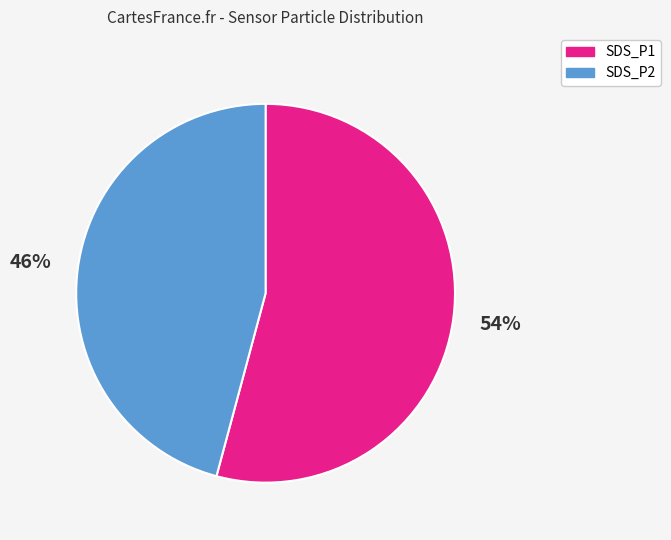

True or false: SDS_P2 accounts for 46% of the total.

True